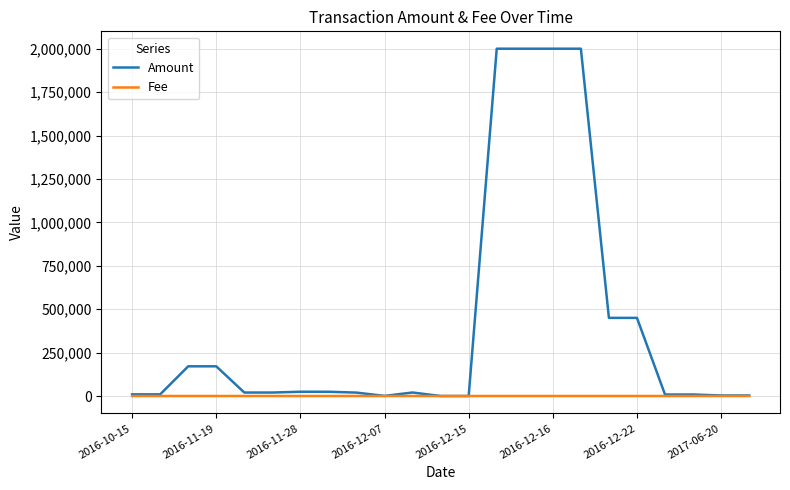

List the series in order of their overall mean, lowest first.

Fee, Amount